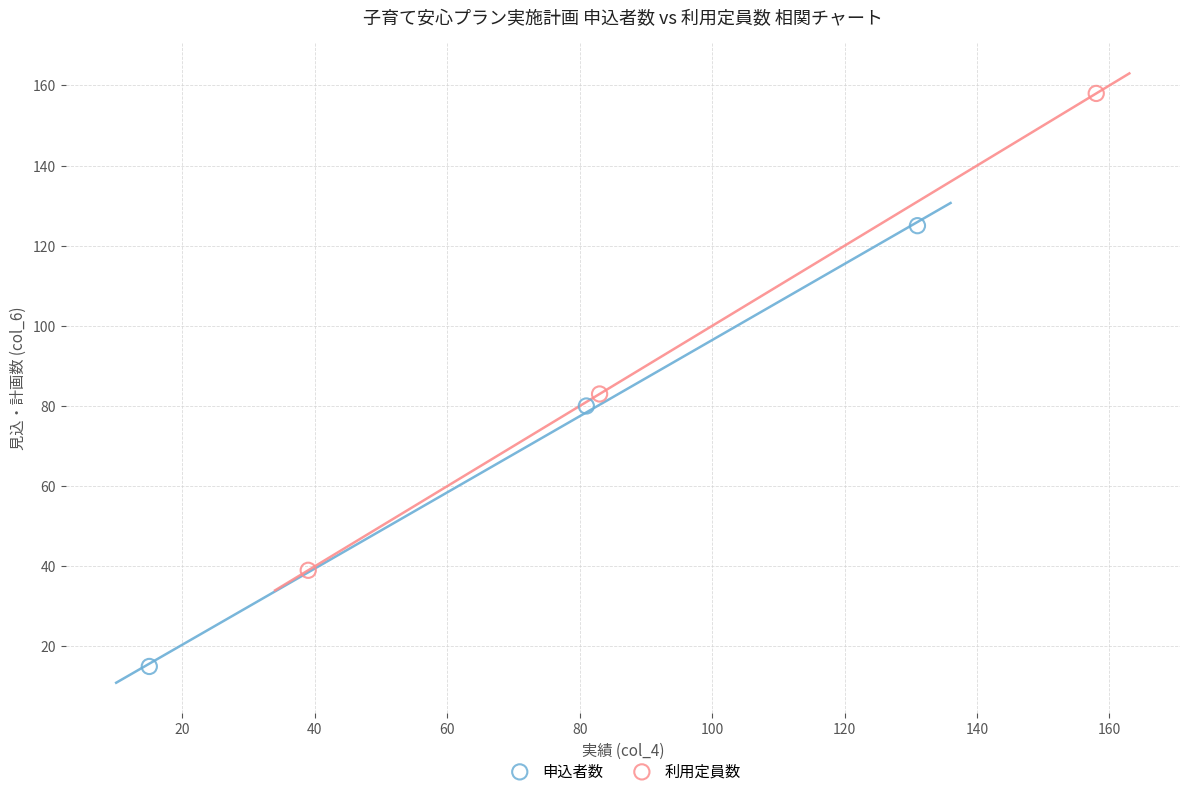

Which series has the widest spread of Y values?

利用定員数